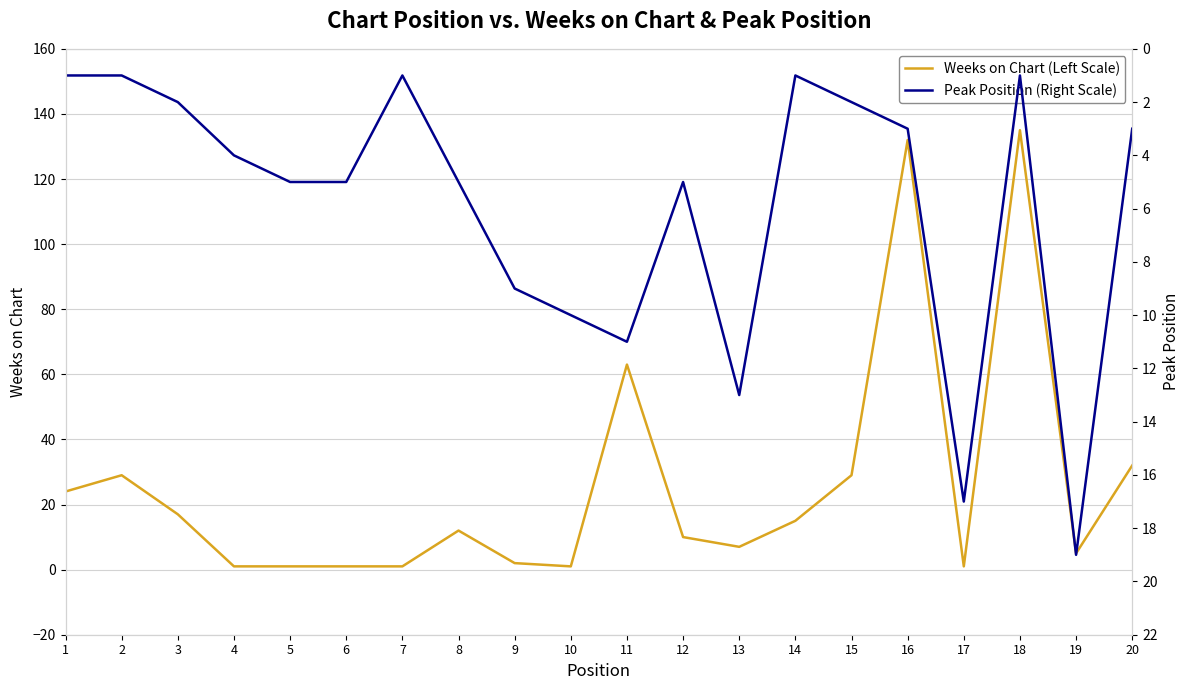

How many lines are shown in the chart?

2